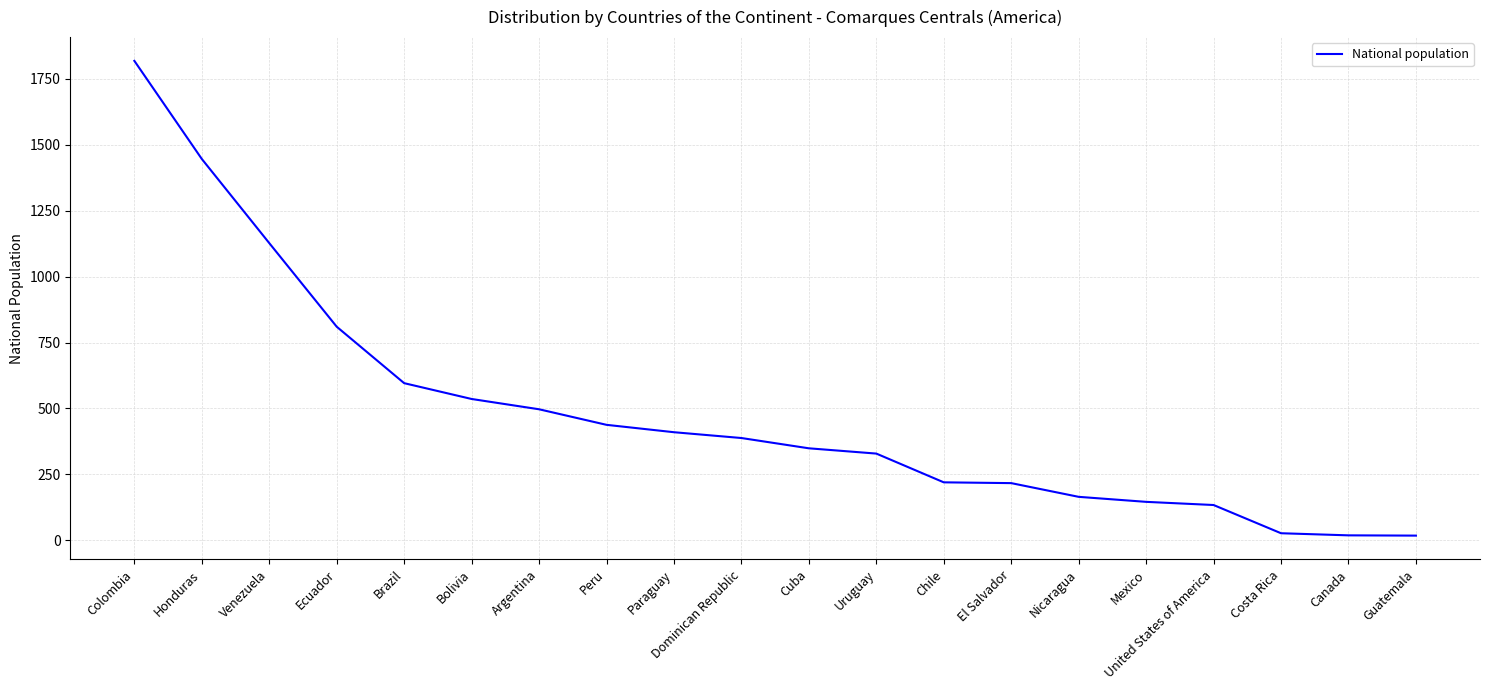

Does the chart have visible grid lines?

Yes